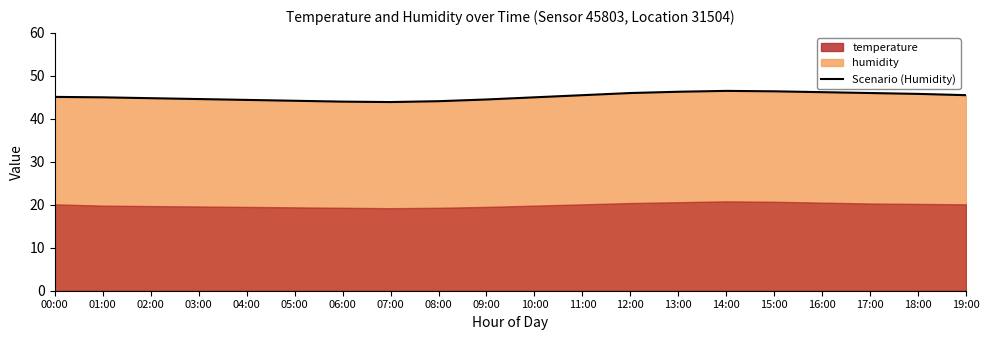

Read the value at 15:00.

46.4